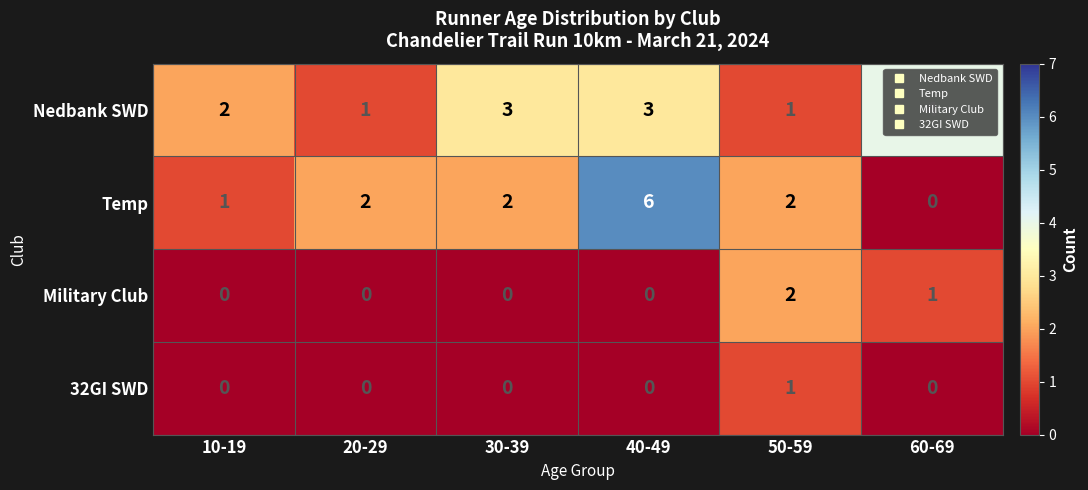

Read the Nedbank SWD value at 60-69.

4